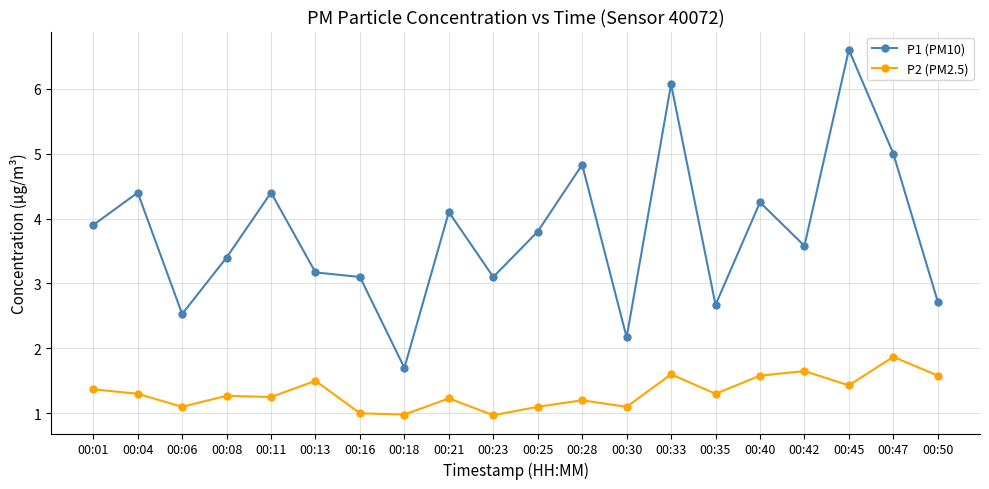

Rank the series by their maximum value, from highest to lowest.

P1 (PM10), P2 (PM2.5)